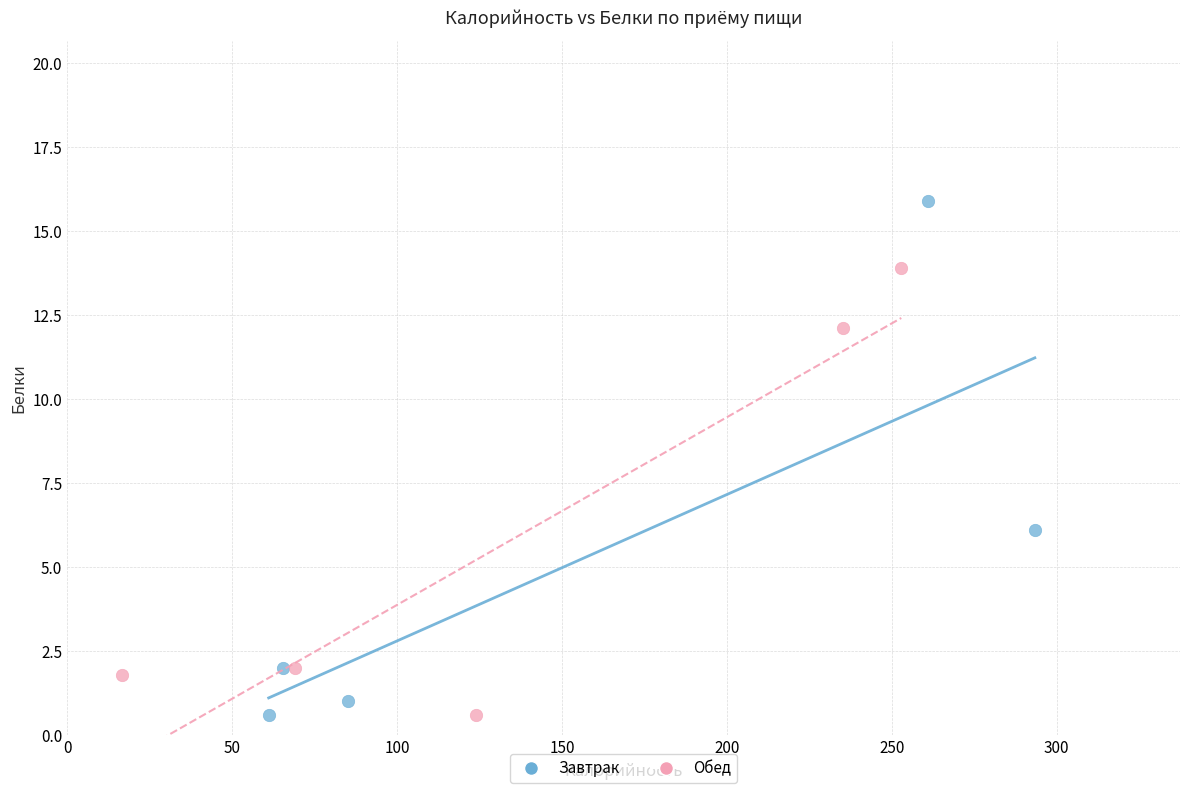

Which series has the largest Y range (max minus min)?

Завтрак